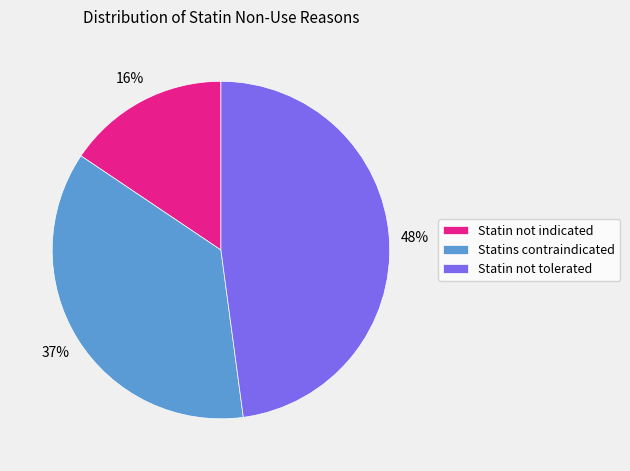

What is the largest slice in the pie chart?

Statin not tolerated